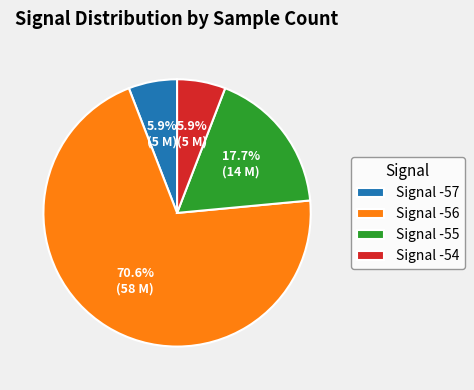

What is the largest slice in the pie chart?

Signal -56